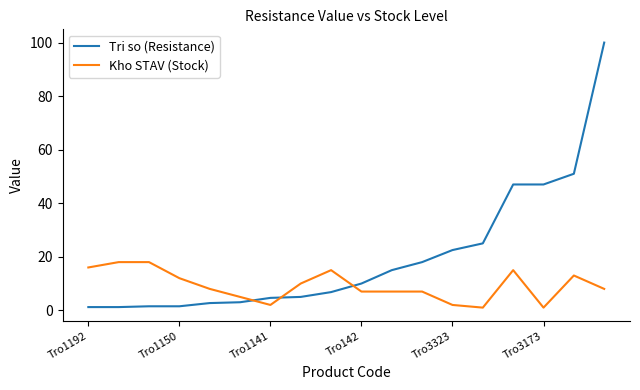

What is the greatest value displayed?

100.0